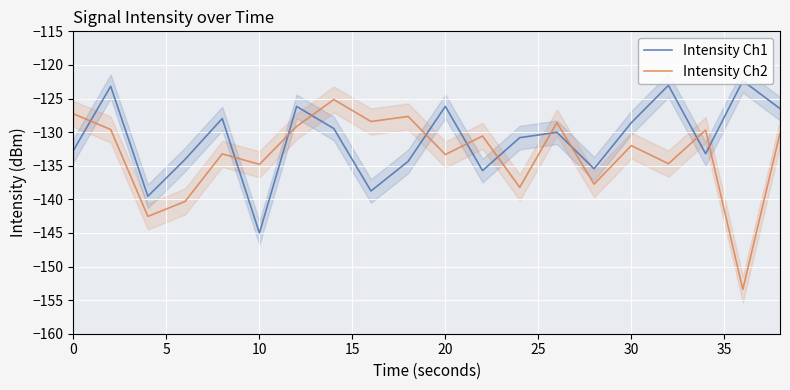

What is the highest value of the Intensity Ch1 series?

-122.4